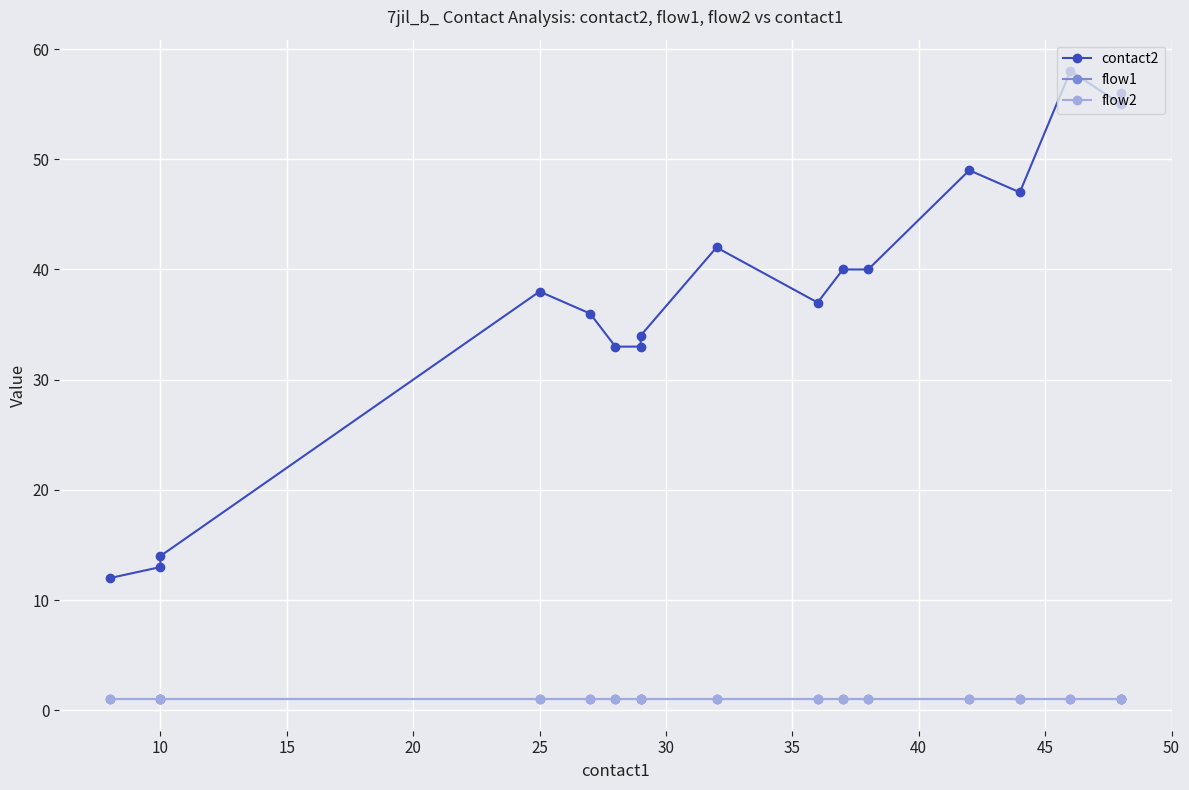

What is the highest value of the contact2 series?

58